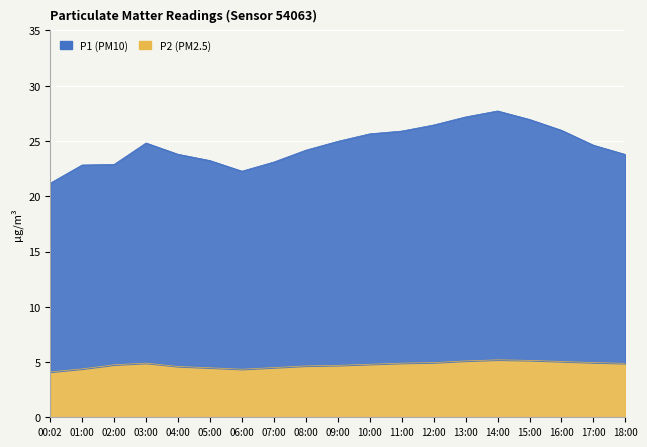

What are all the series names shown in the legend?

P2, P1